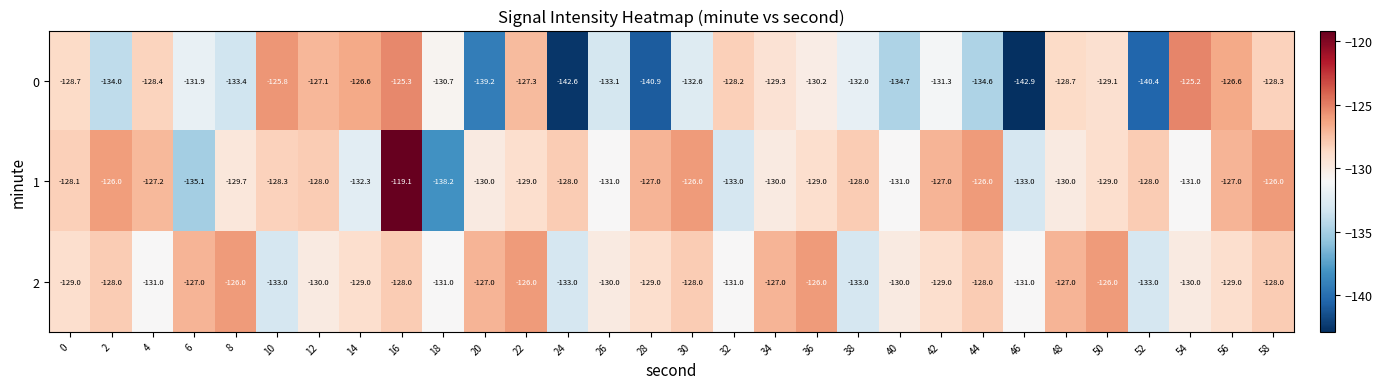

What is the approximate value of 2 at 50?

-126.0